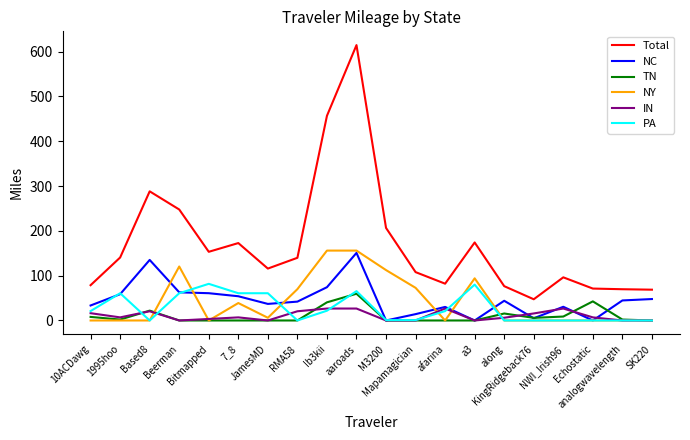

Which series has the widest spread of values?

Total